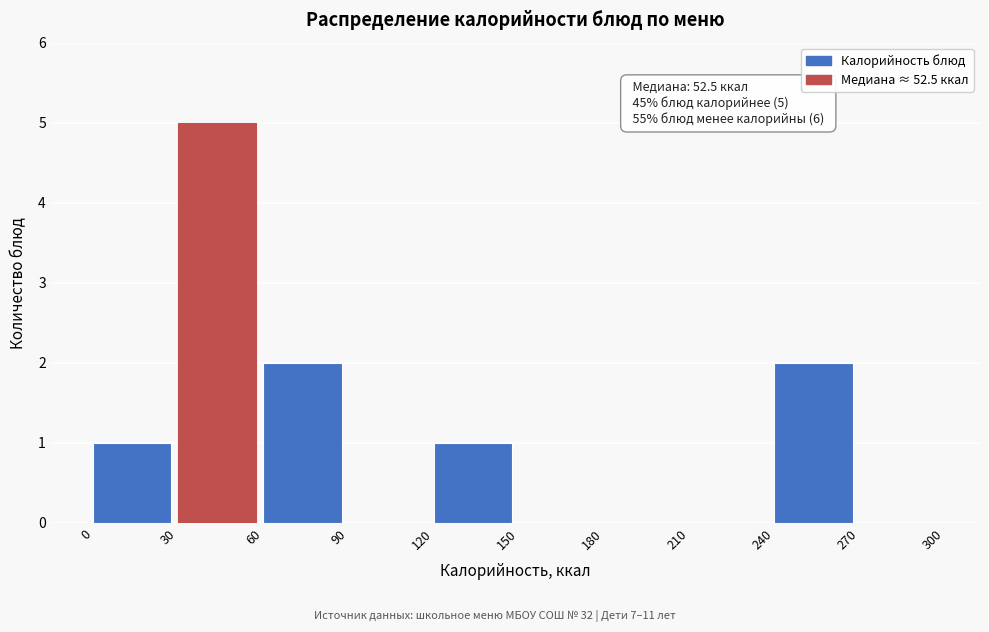

Over which range of the x-axis is the bar tallest?

30 to 60